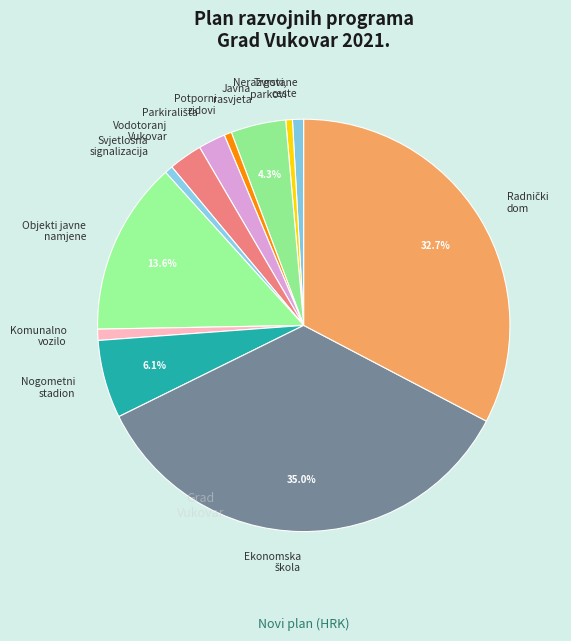

Which has a higher value, Komunalno vozilo or Vodotoranj Vukovar?

Vodotoranj Vukovar